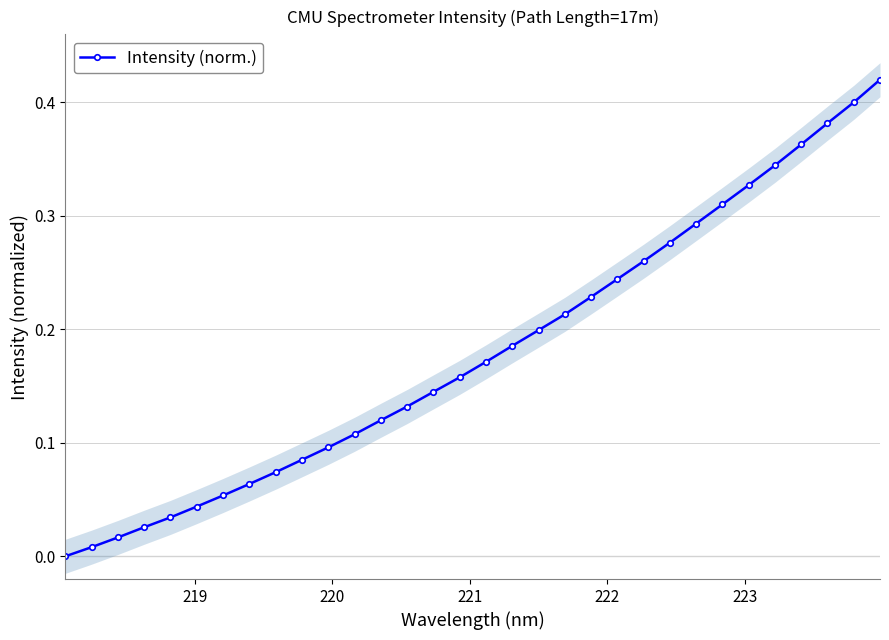

Is it true that the value at 28 is 0.2?

False